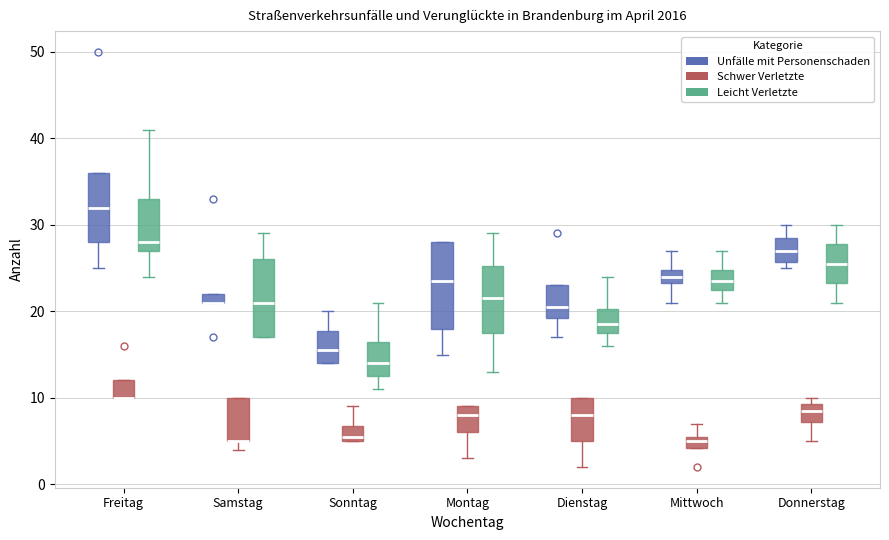

Where is the lower edge of the box for Freitag (Schwer Verletzte) on the y-axis? The values are not printed on the chart, so give them approximately, as read against the axis.

10